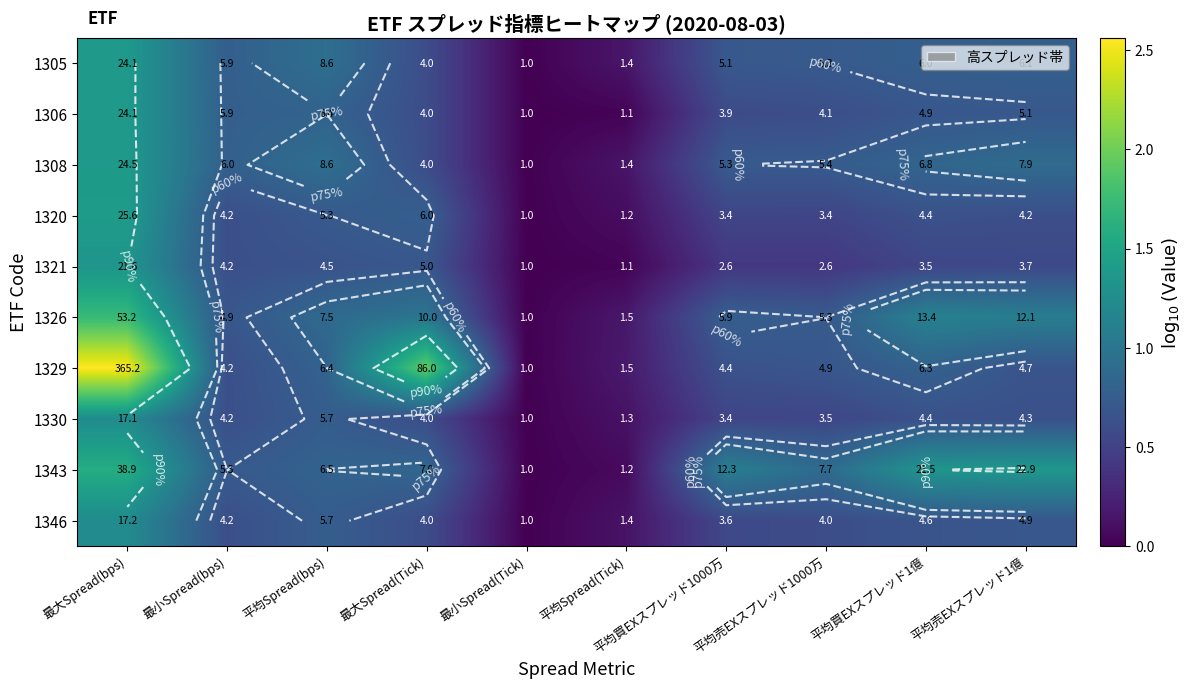

At which label does 1320 reach its minimum?

最小Spread(Tick)